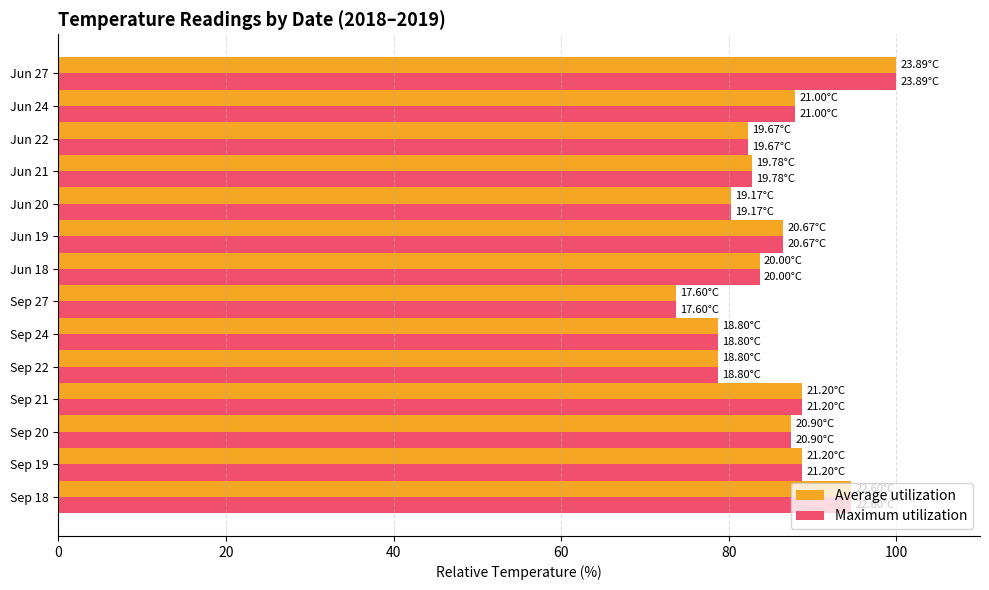

What is the sum of all Maximum utilization values?

1194.1